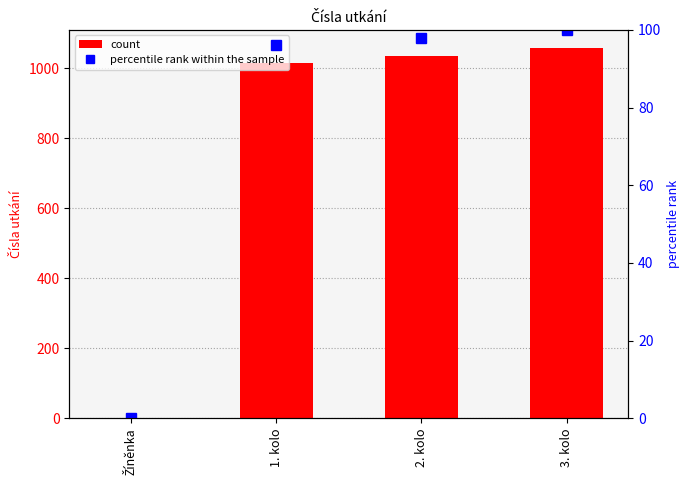

Rank the series at Žíněnka from lowest to highest value.

percentile rank within the sample, count